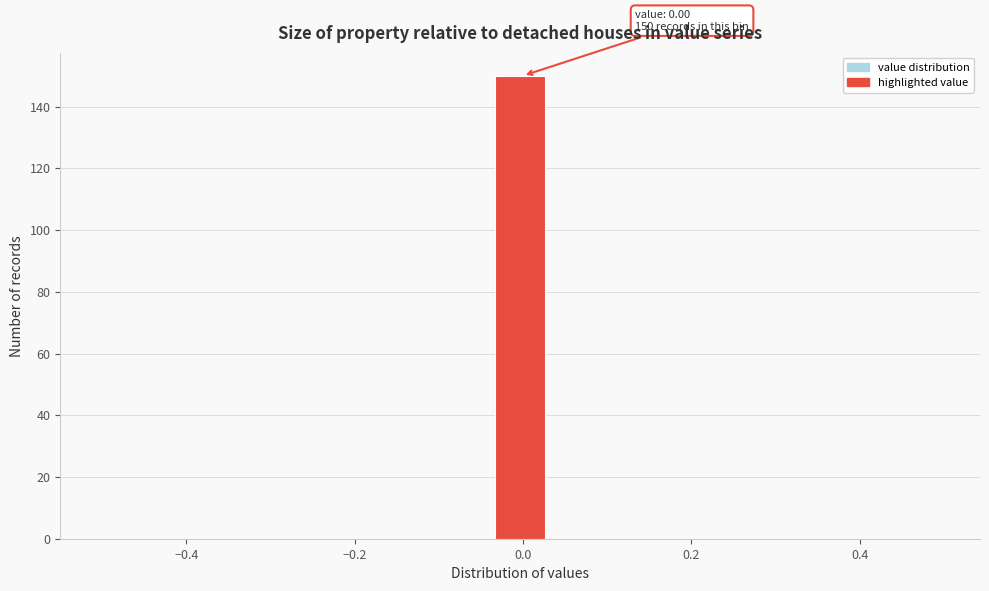

Read against the x-axis, roughly where is the centre of the tallest bar?

0.00